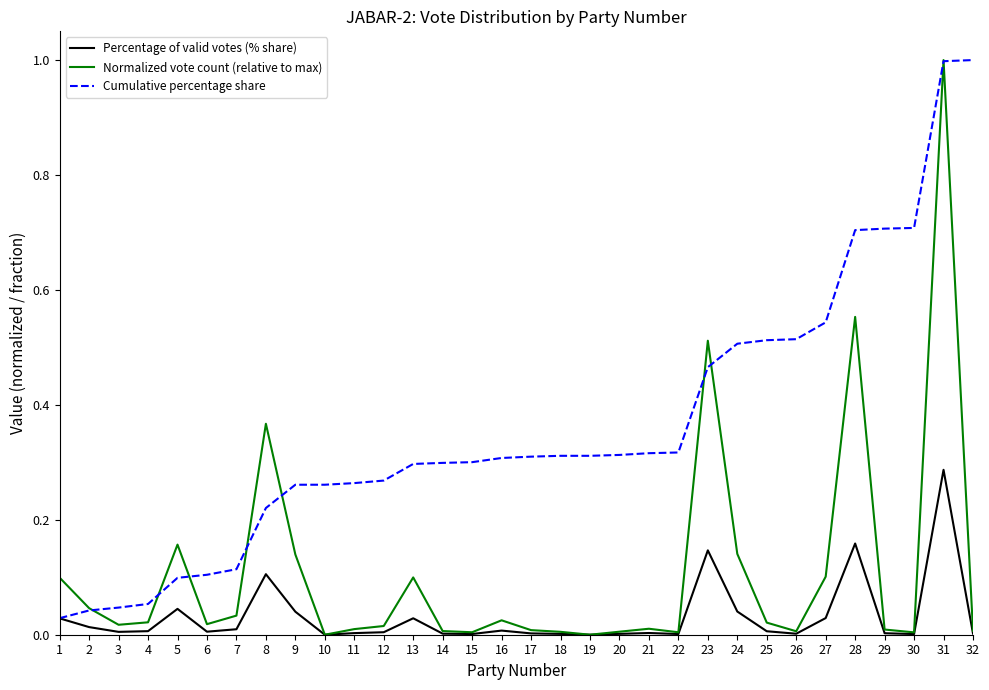

Rank the series by their average value, from lowest to highest.

Percentage of valid votes (% share), Normalized vote count (relative to max), Cumulative percentage share